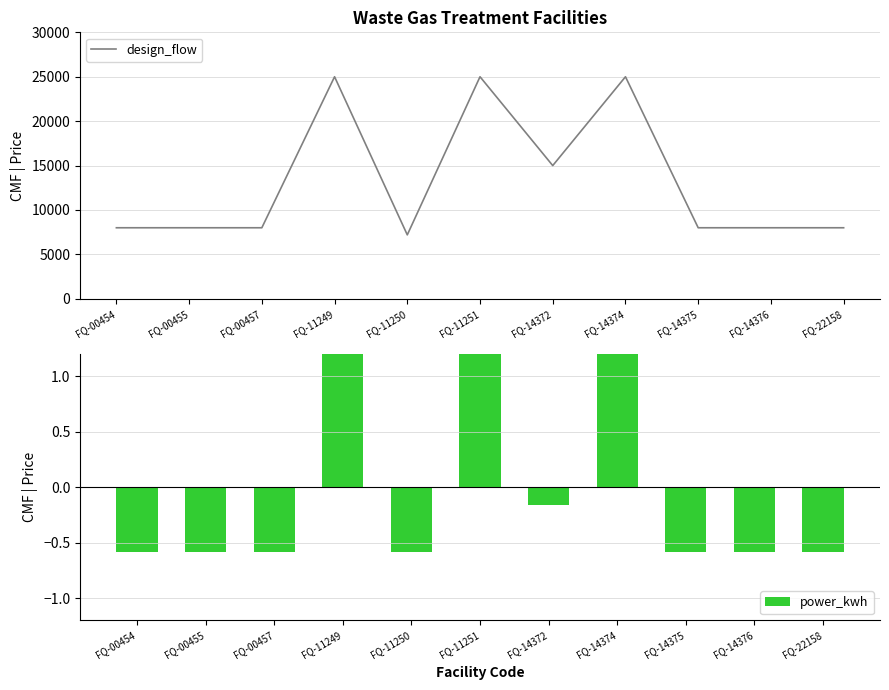

What is the lowest value of the design_flow series?

7200